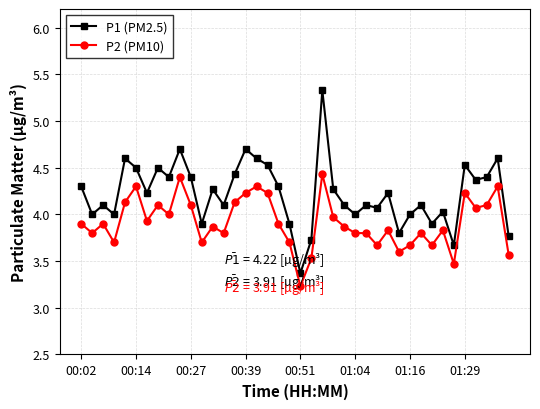

Does the chart display data point markers on the line(s)?

Yes